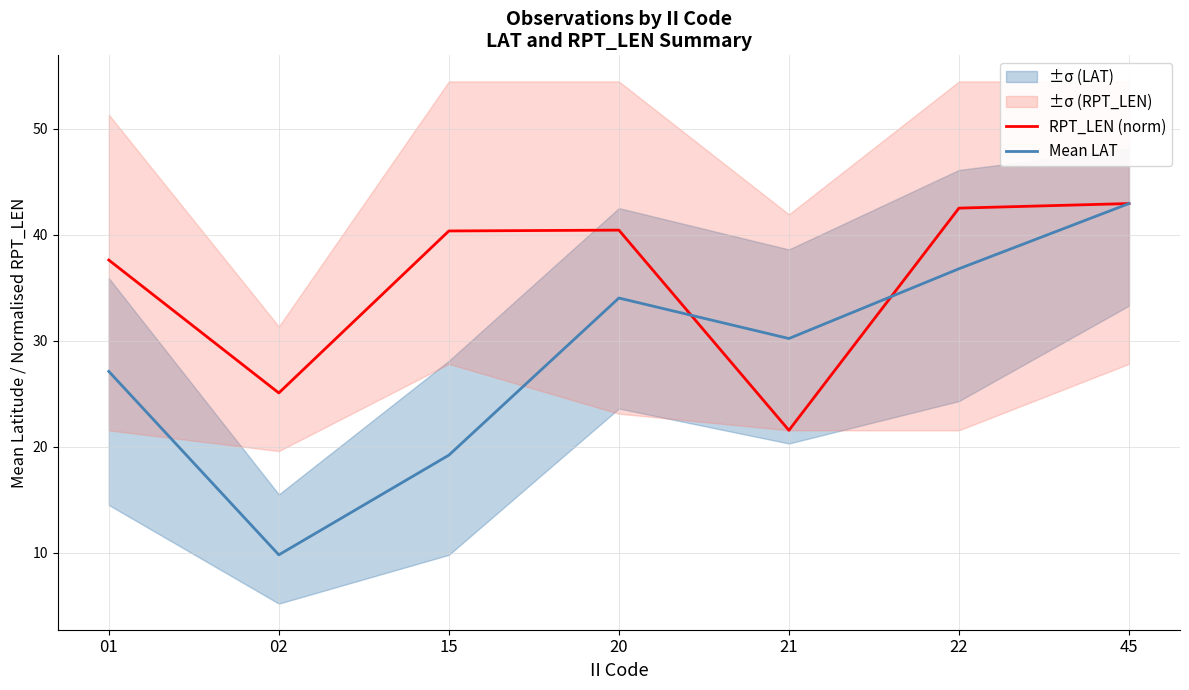

At which category is the sum across all series the highest?

45